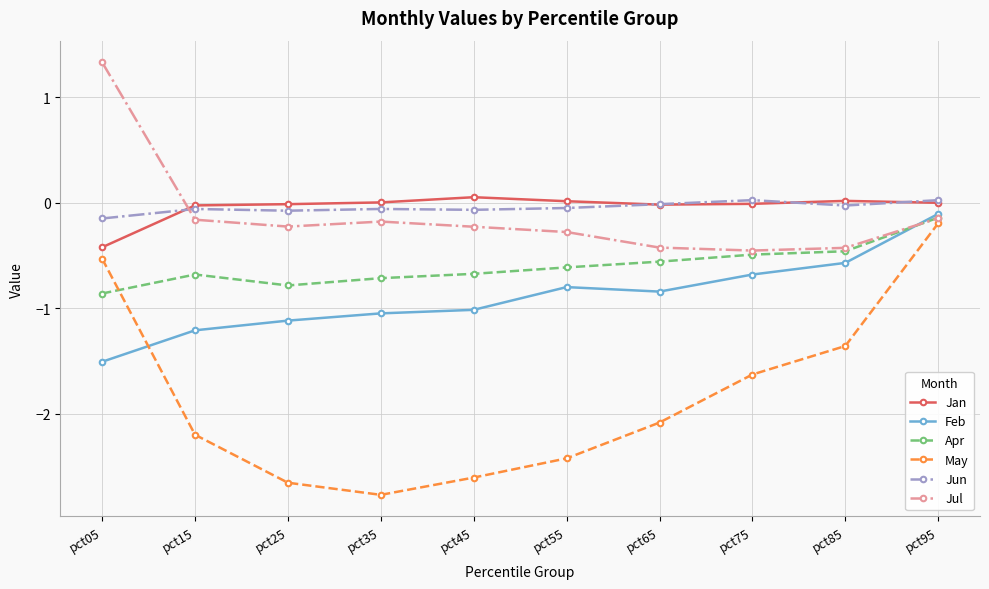

What is the maximum value shown in the chart?

1.3